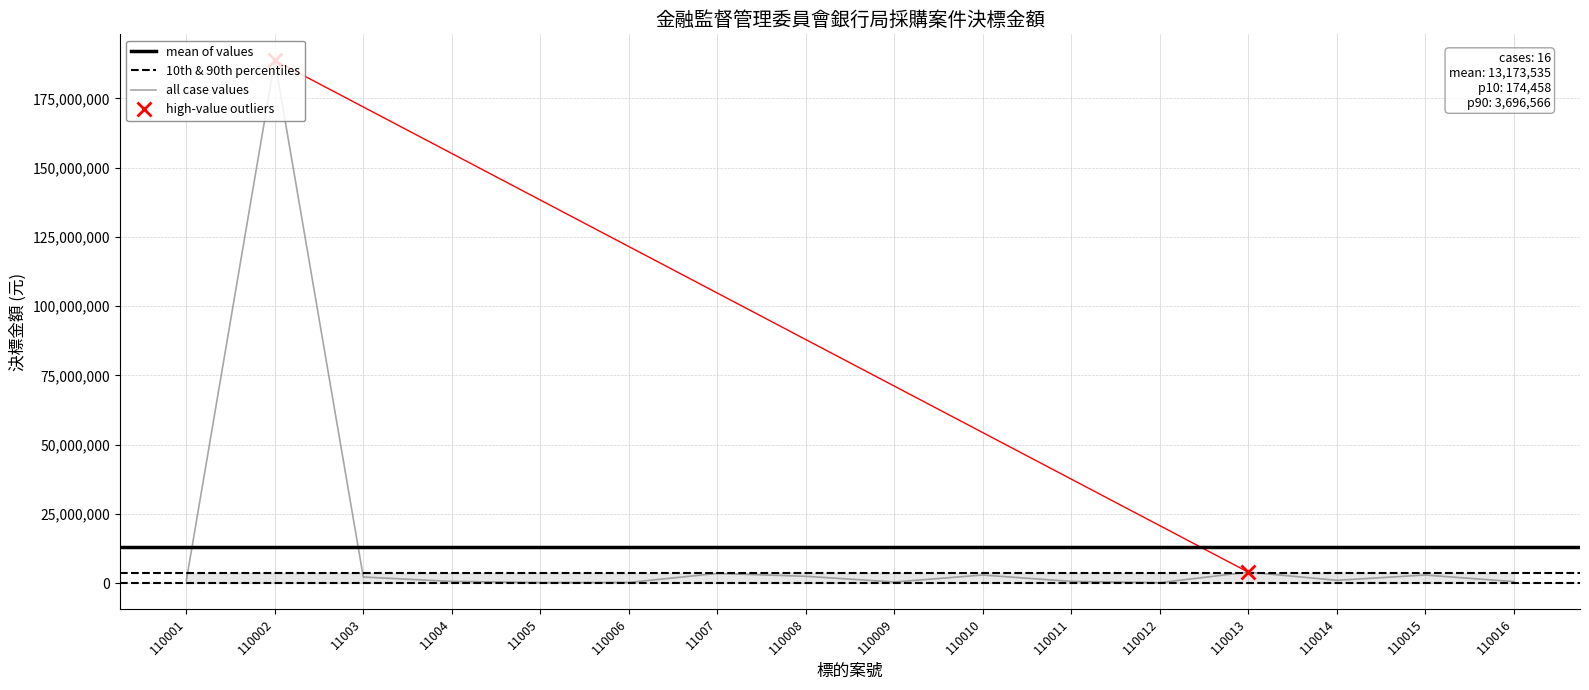

What is the change in value from 110002 to 110009?

-188334600